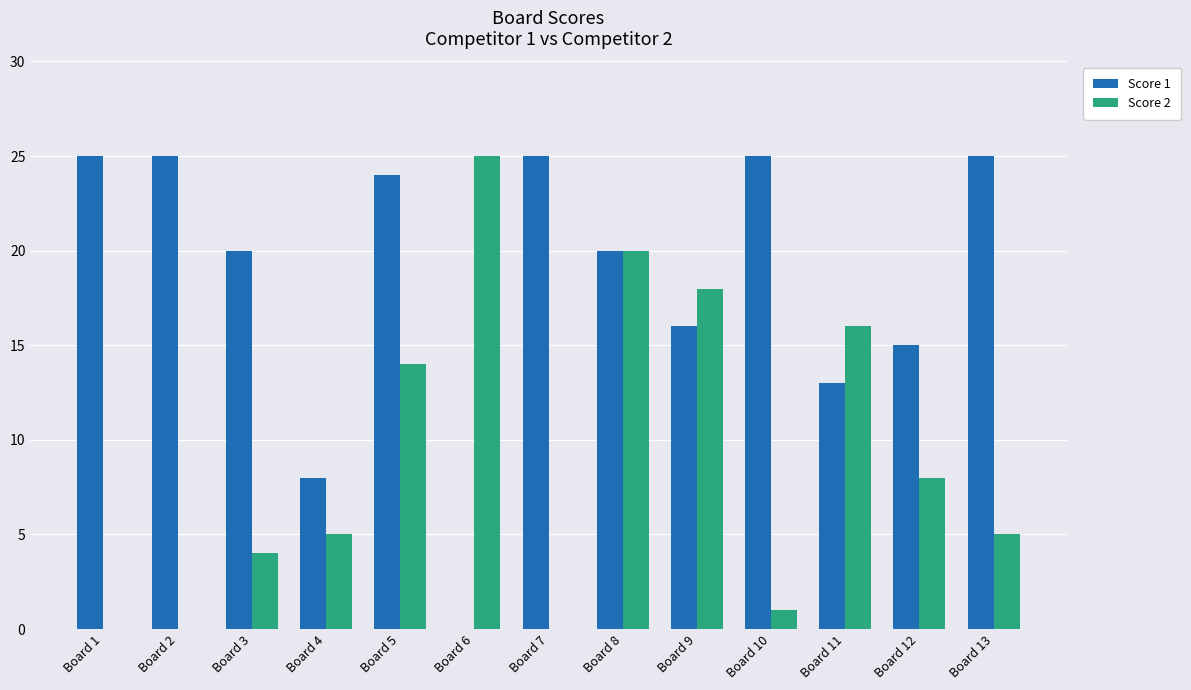

What is the spread (max minus min) of values at Board 2?

25